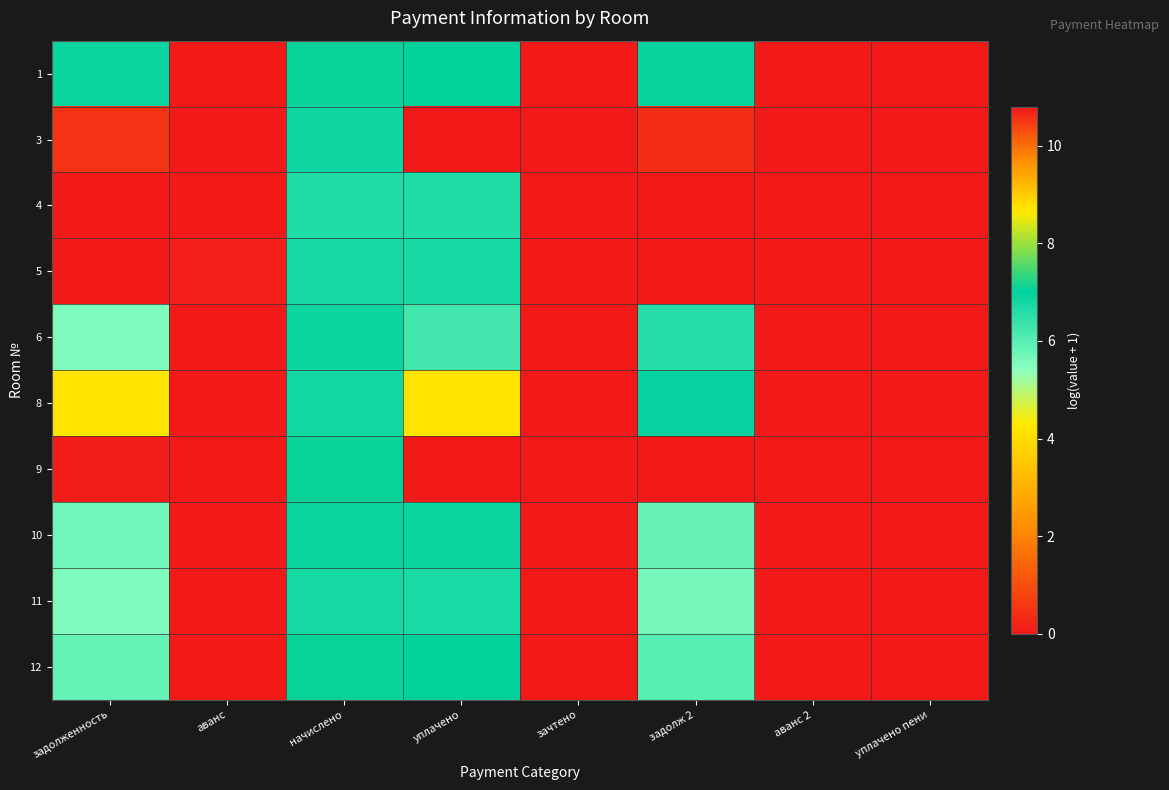

How many categories are shown in the chart?

8